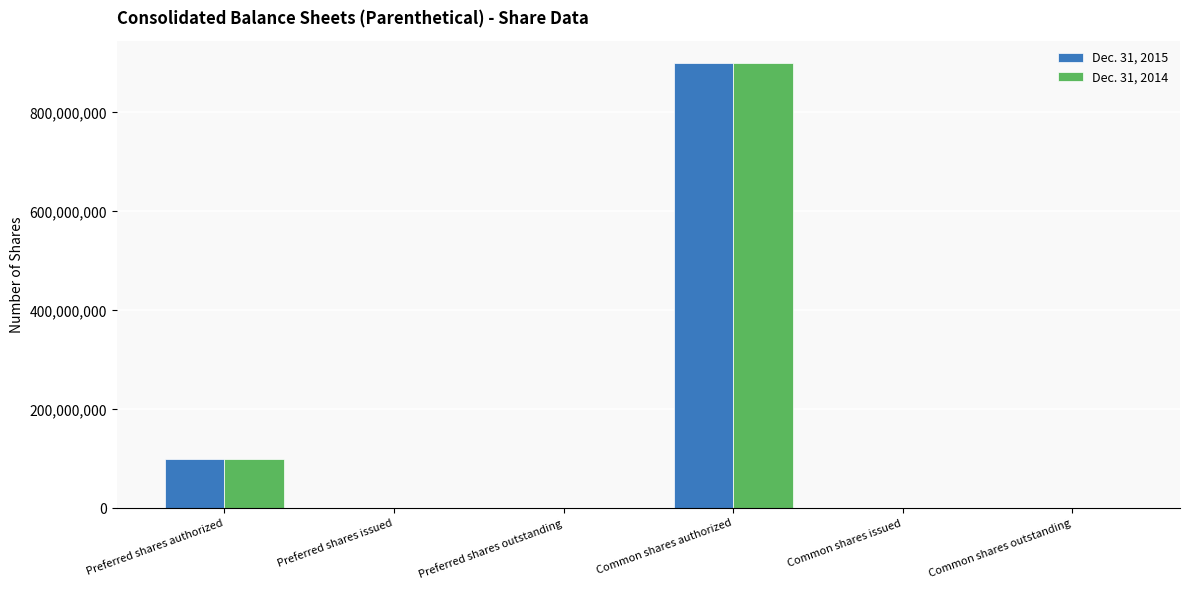

True or false: Dec. 31, 2015 has a value of 616207277 at Preferred shares issued.

False